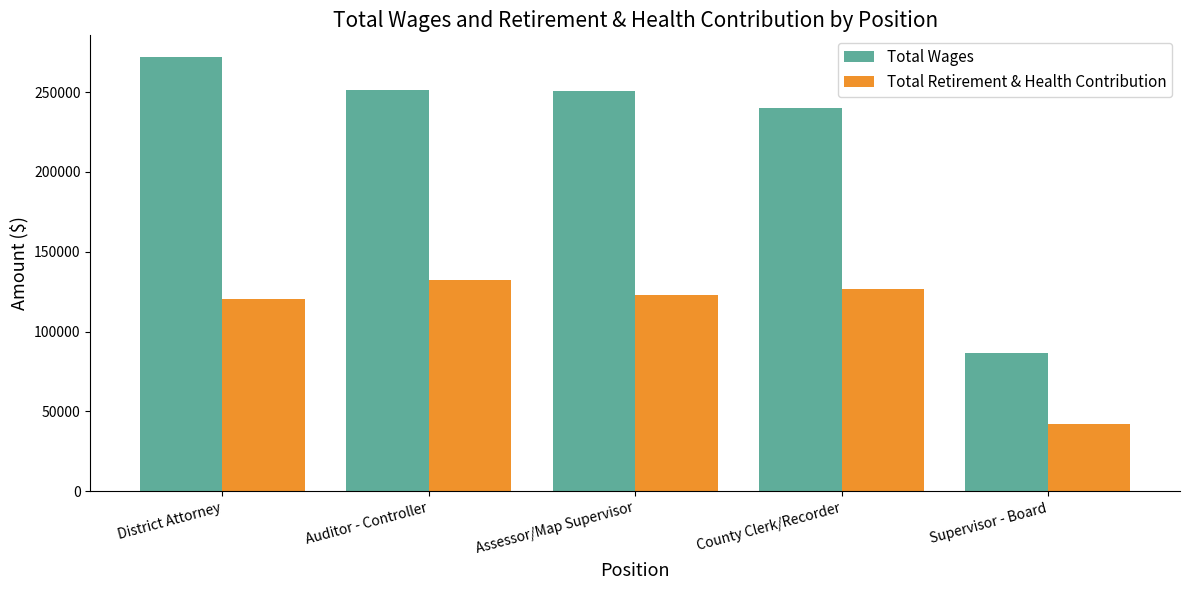

What is the label of the 5th bar from the left?

Supervisor - Board